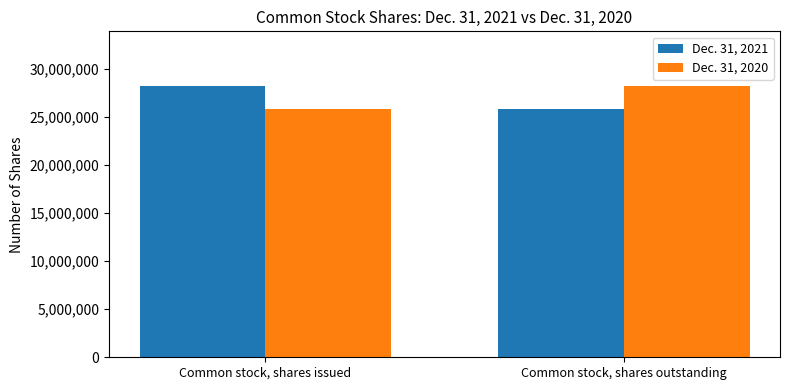

What is the label of the 2nd bar from the right?

Common stock, shares issued